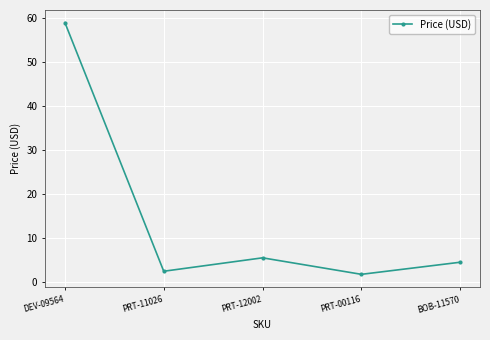

The chart shows a value of 2.5 at PRT-11026. True or false?

True